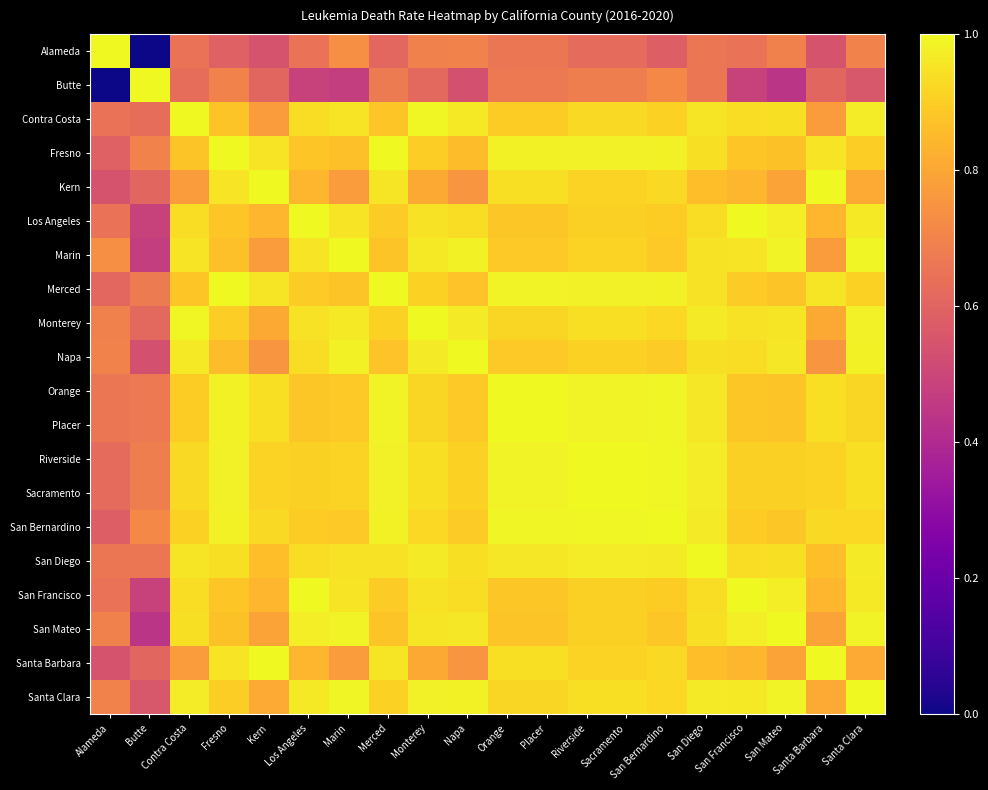

Count the number of data series in this chart.

20